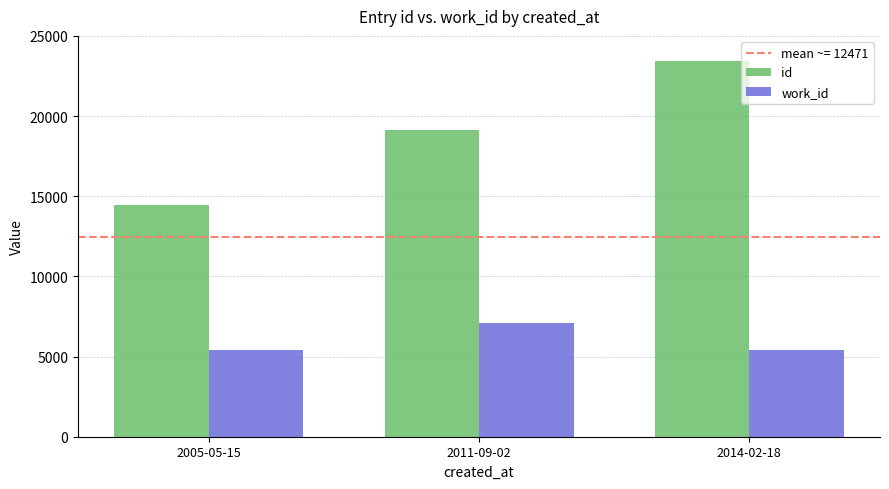

How many work_id values are between 5379 and 7080?

3